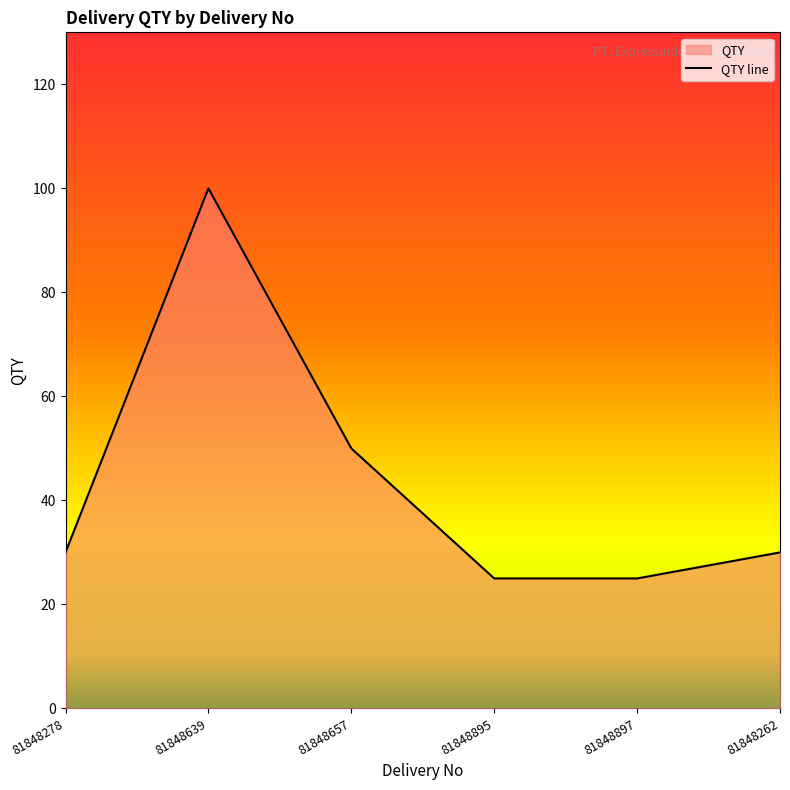

Read the value at 81848897.

25